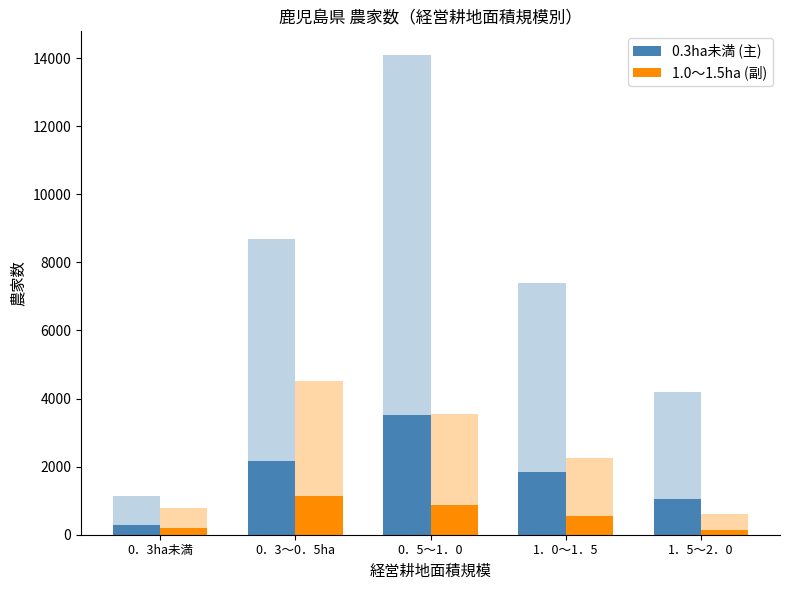

Which series changed the most between 0．3～0．5ha and 0．5～1．0?

0.3ha未満 (主)